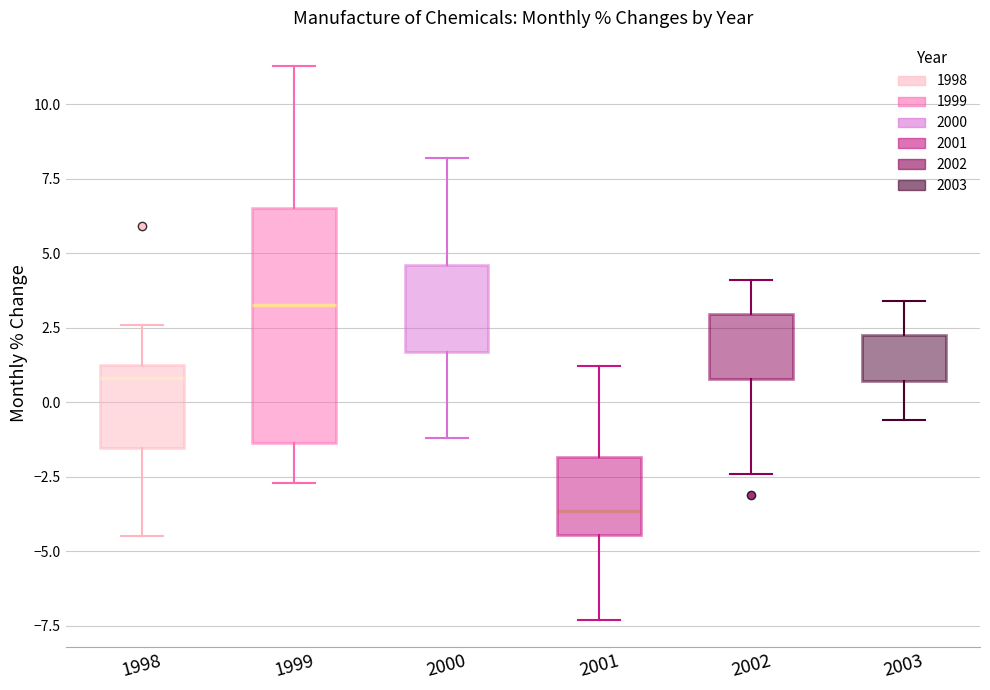

Reading left to right, read every box against the y-axis: the position of its median line, the range the box covers, and the ends of its whiskers. The values are not printed on the chart, so give them approximately, as read against the axis.

1998: median 1.0, box -1.5 to 1.5, whiskers -4.5 to 2.5
1999: median 3.5, box -1.5 to 6.5, whiskers -2.5 to 11.5
2000: median 3.5, box 1.5 to 4.5, whiskers -1.0 to 8.0
2001: median -3.5, box -4.5 to -2.0, whiskers -7.5 to 1.0
2002: median 2.0, box 1.0 to 3.0, whiskers -2.5 to 4.0
2003: median 1.5, box 0.5 to 2.5, whiskers -0.5 to 3.5